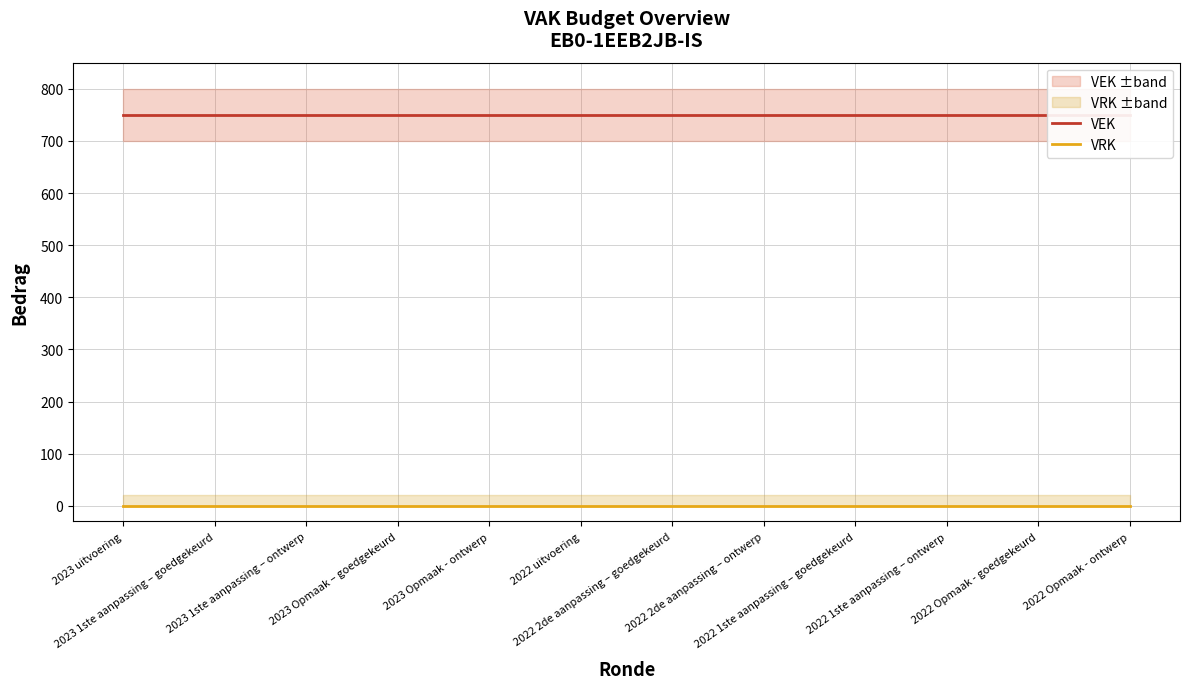

The value of VRK at 2022 1ste aanpassing – goedgekeurd is 0. True or false?

True